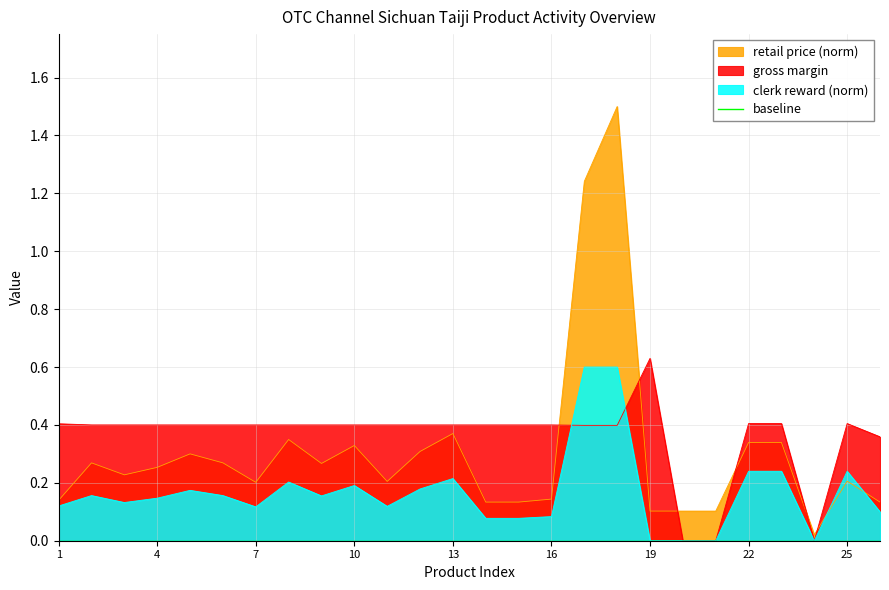

Where is the first local minimum for retail_price?

3